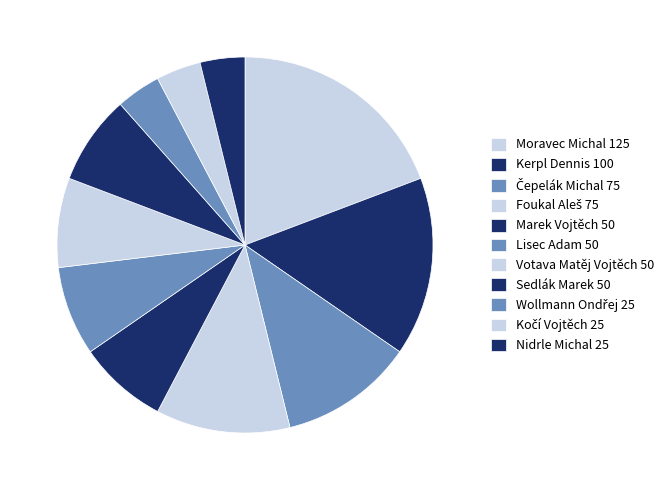

How many slices are in this pie chart?

11